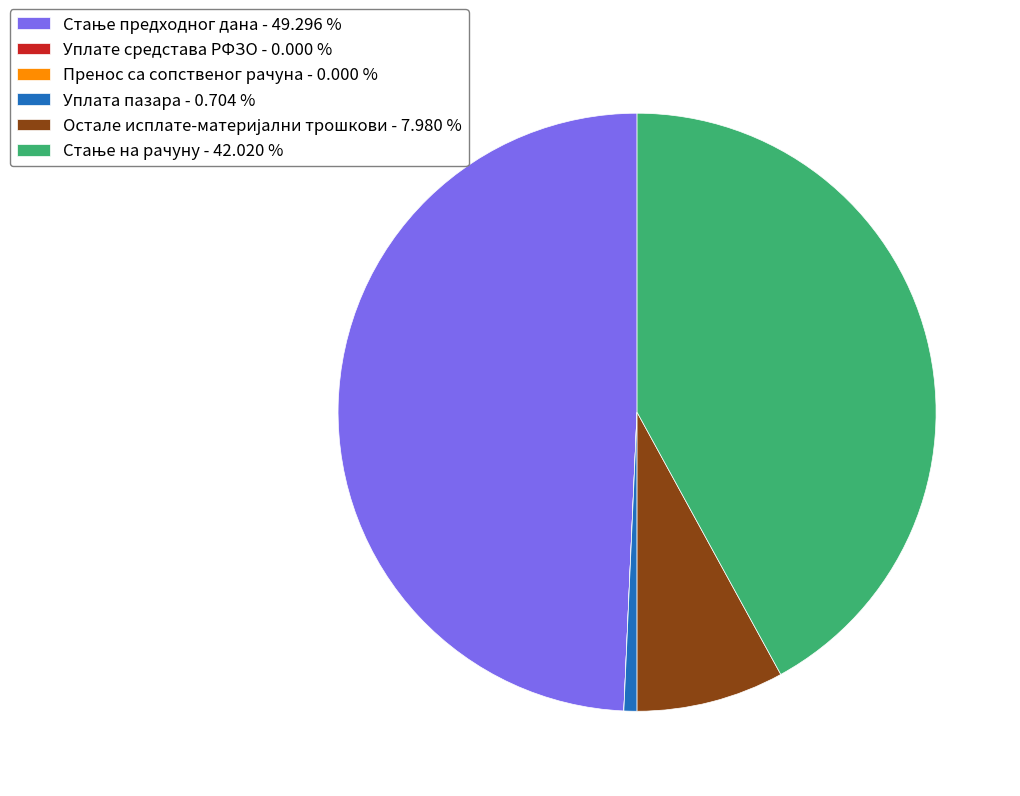

Is there any slice that represents more than half of the pie?

No